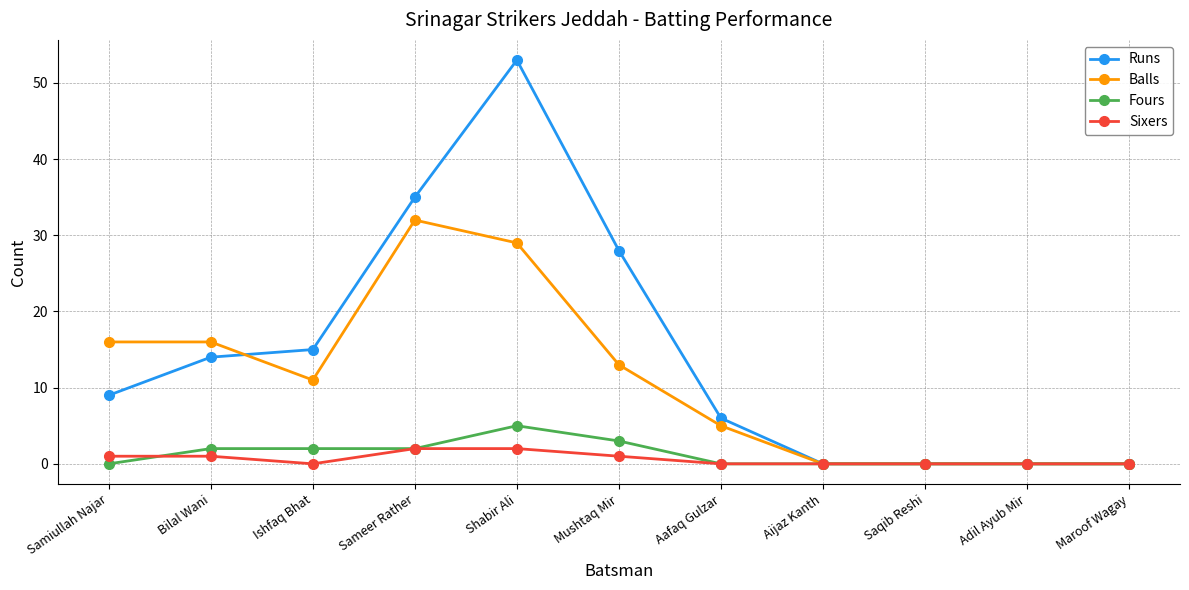

What is the total value across all series at Bilal Wani?

33